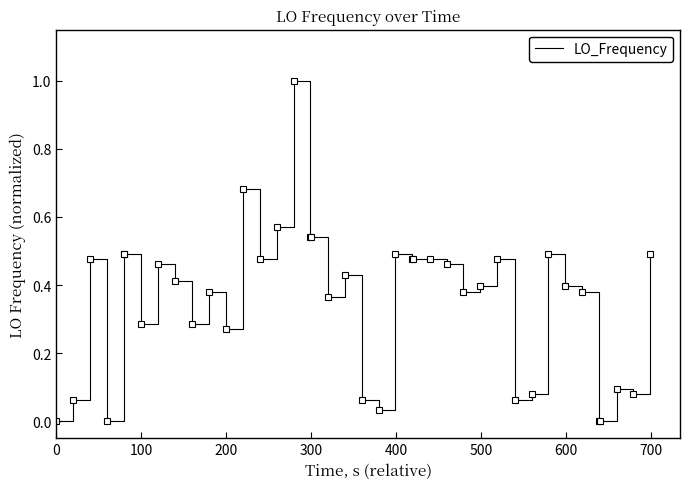

How many lines are shown in the chart?

1